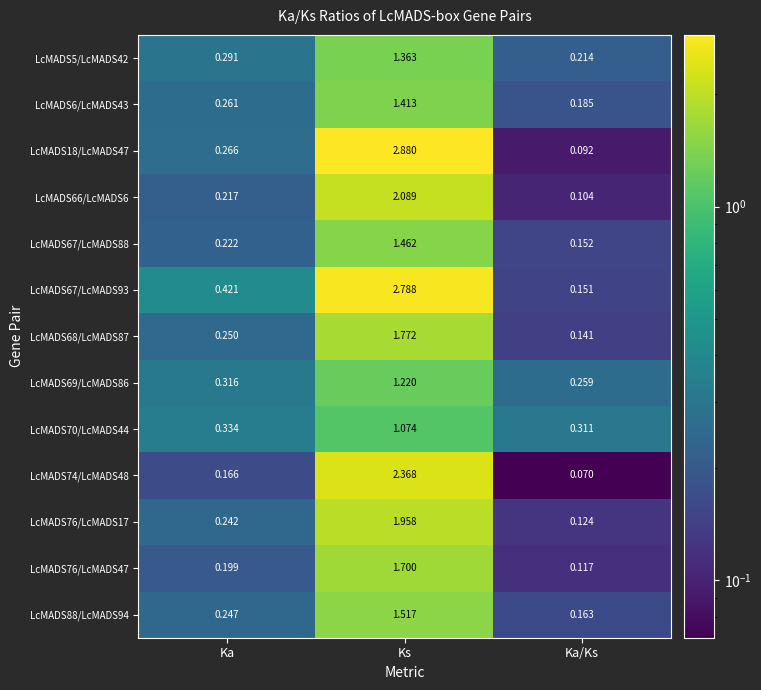

At which category is the sum across all series the highest?

Ks